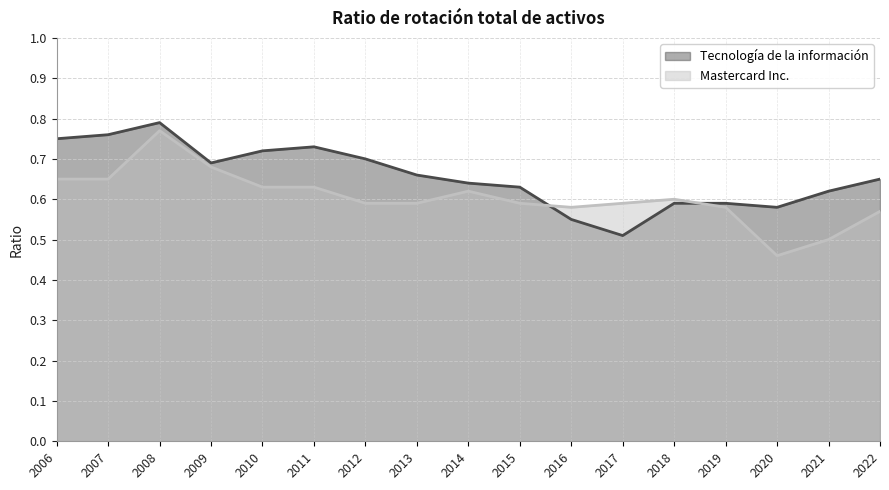

The Mastercard Inc. series shows 0.8 at 2008. True or false?

True